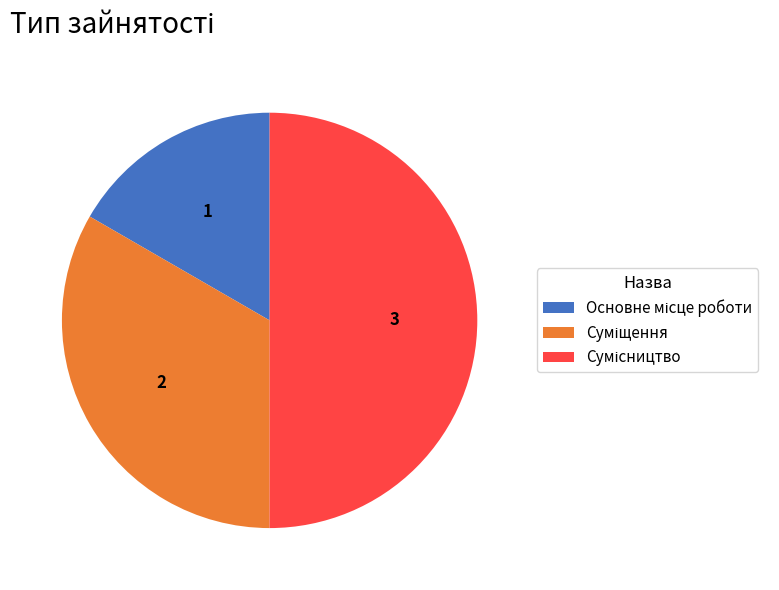

How many segments does this pie chart have?

3